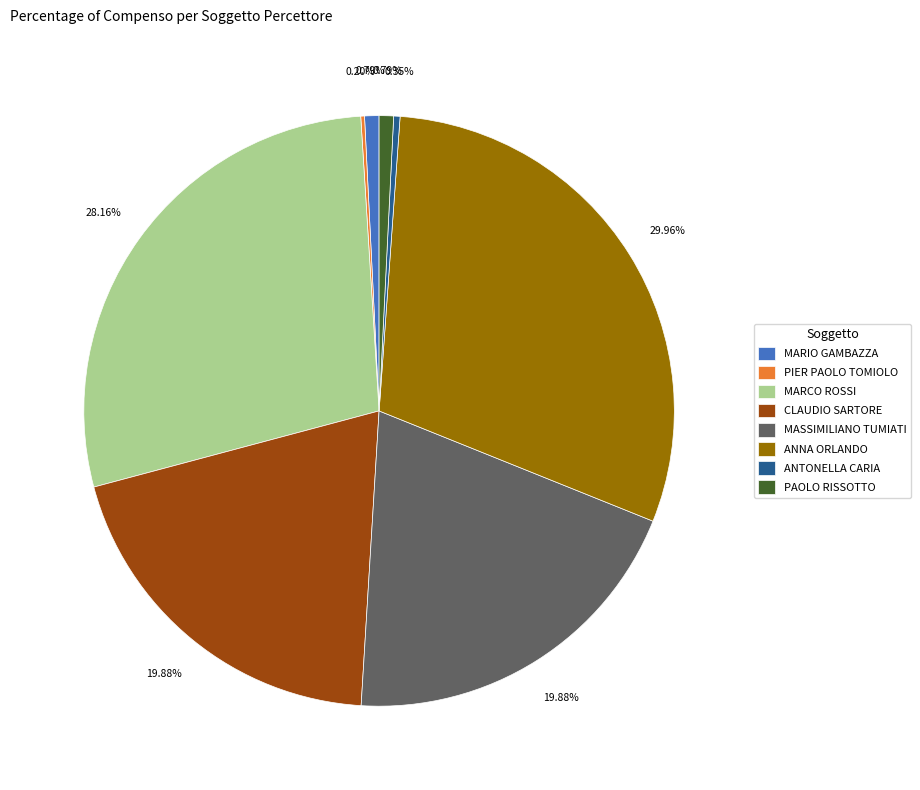

True or false: MASSIMILIANO TUMIATI accounts for 7% of the total.

False